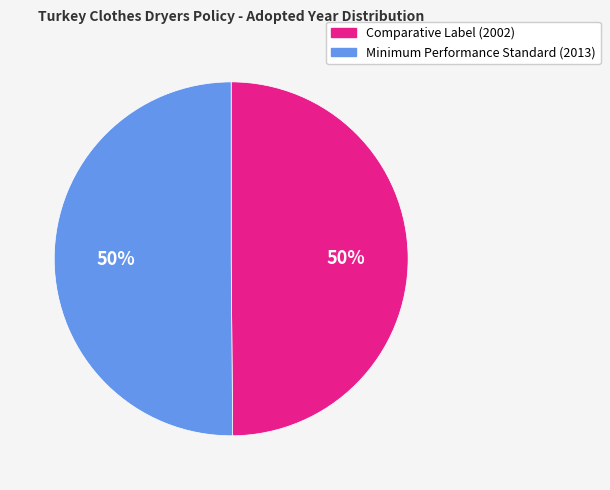

Count the number of slices in the pie.

2